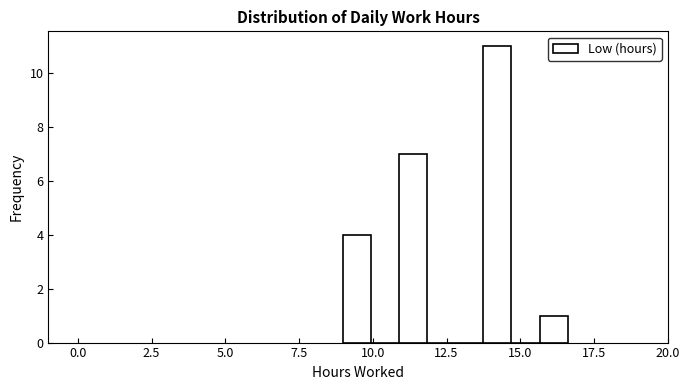

Around what value on the x-axis is the tallest bar? Give the approximate position of its centre, as read against the axis.

14.0